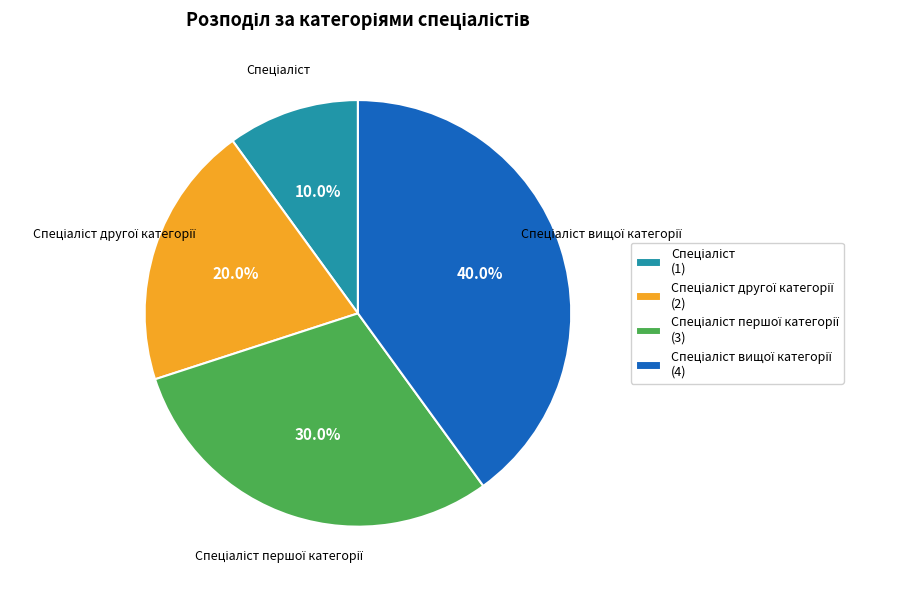

Is there a majority slice in this chart?

No